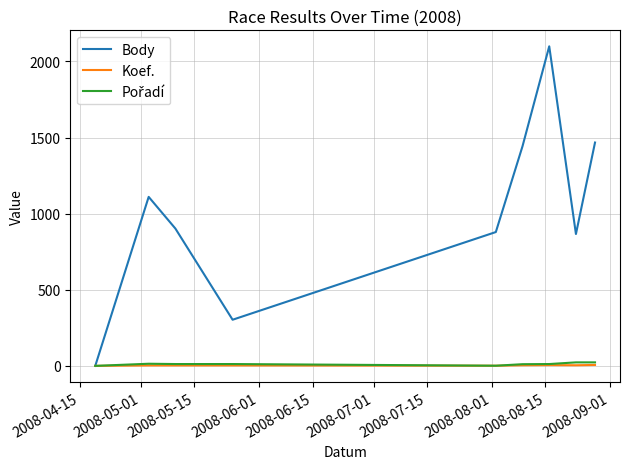

Which series has the widest spread of values?

Body